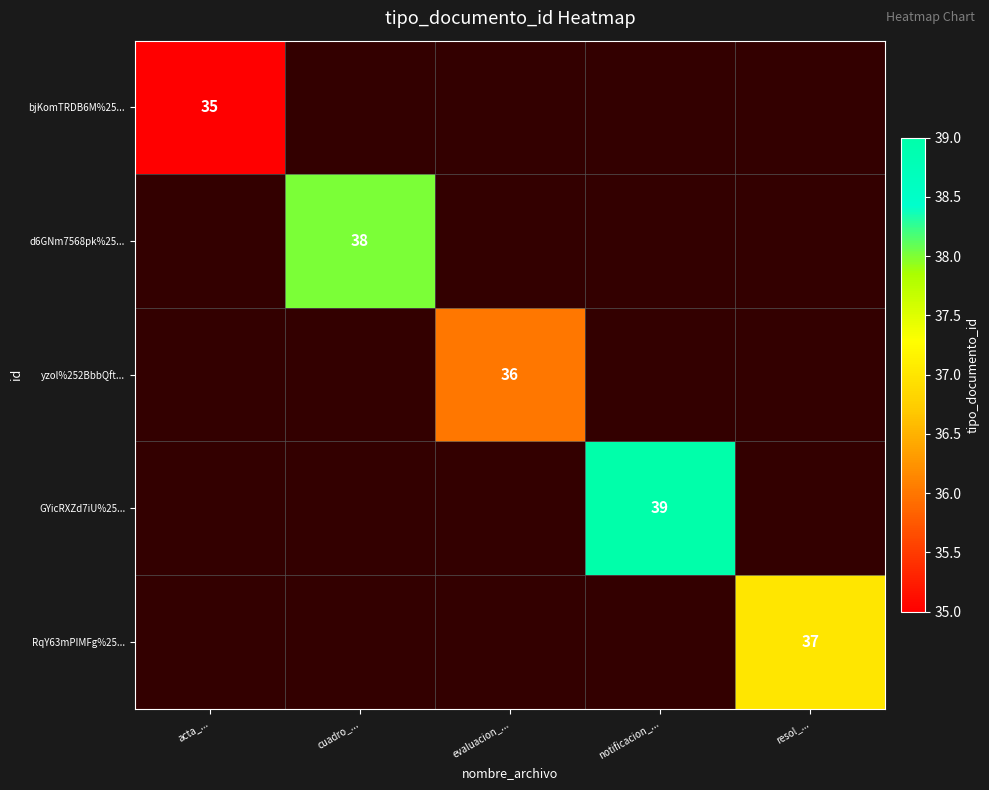

True or false: bjKomTRDB6M%25... has a value of 35 at acta_....

True